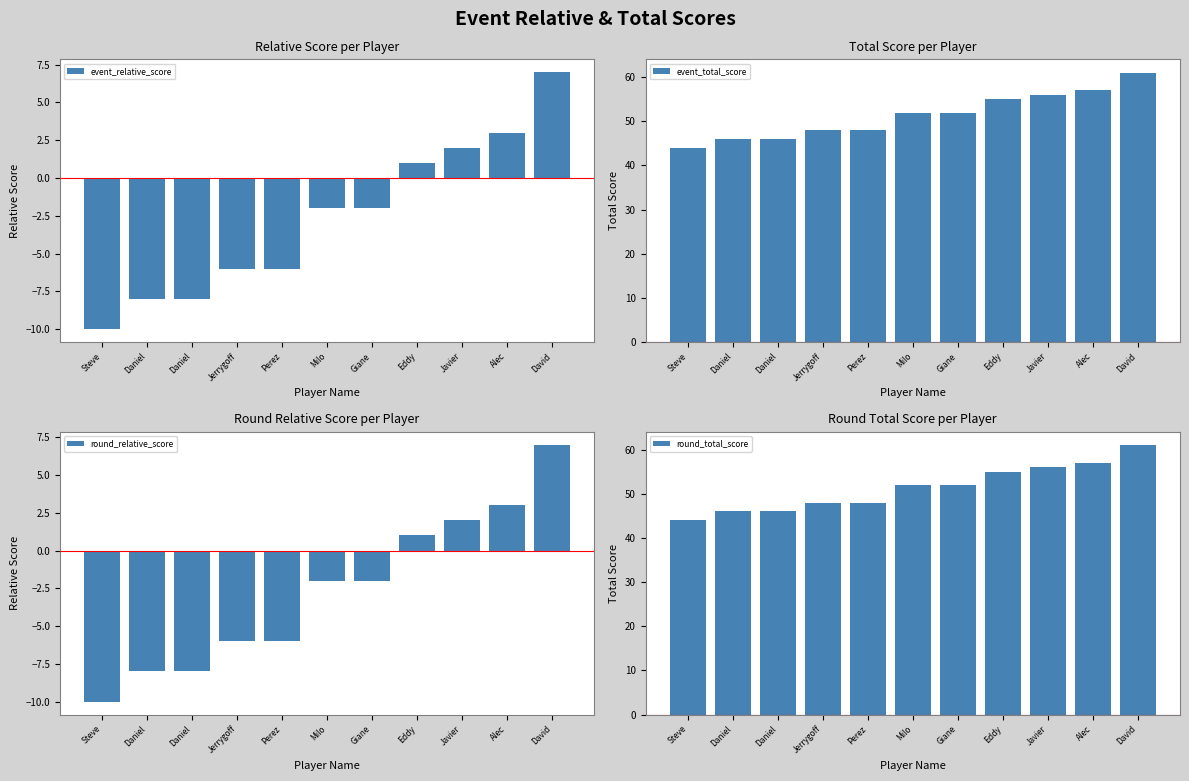

Reading left to right, transcribe all the data shown in this chart.

event_relative_score: Steve=-10	Daniel=-8	Daniel=-8	Jerrygoff=-6	Perez=-6	Milo=-2	Giane=-2	Eddy=1	Javier=2	Alec=3	David=7
event_total_score: Steve=44	Daniel=46	Daniel=46	Jerrygoff=48	Perez=48	Milo=52	Giane=52	Eddy=55	Javier=56	Alec=57	David=61
round_relative_score: Steve=-10	Daniel=-8	Daniel=-8	Jerrygoff=-6	Perez=-6	Milo=-2	Giane=-2	Eddy=1	Javier=2	Alec=3	David=7
round_total_score: Steve=44	Daniel=46	Daniel=46	Jerrygoff=48	Perez=48	Milo=52	Giane=52	Eddy=55	Javier=56	Alec=57	David=61